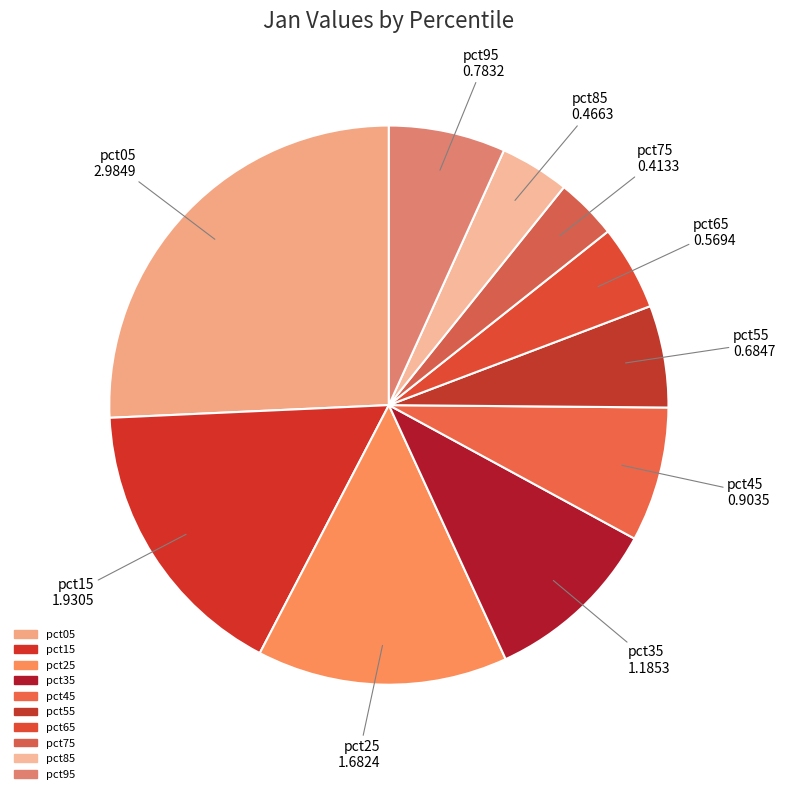

Do pct25 and pct35 together represent more than half of the pie?

No